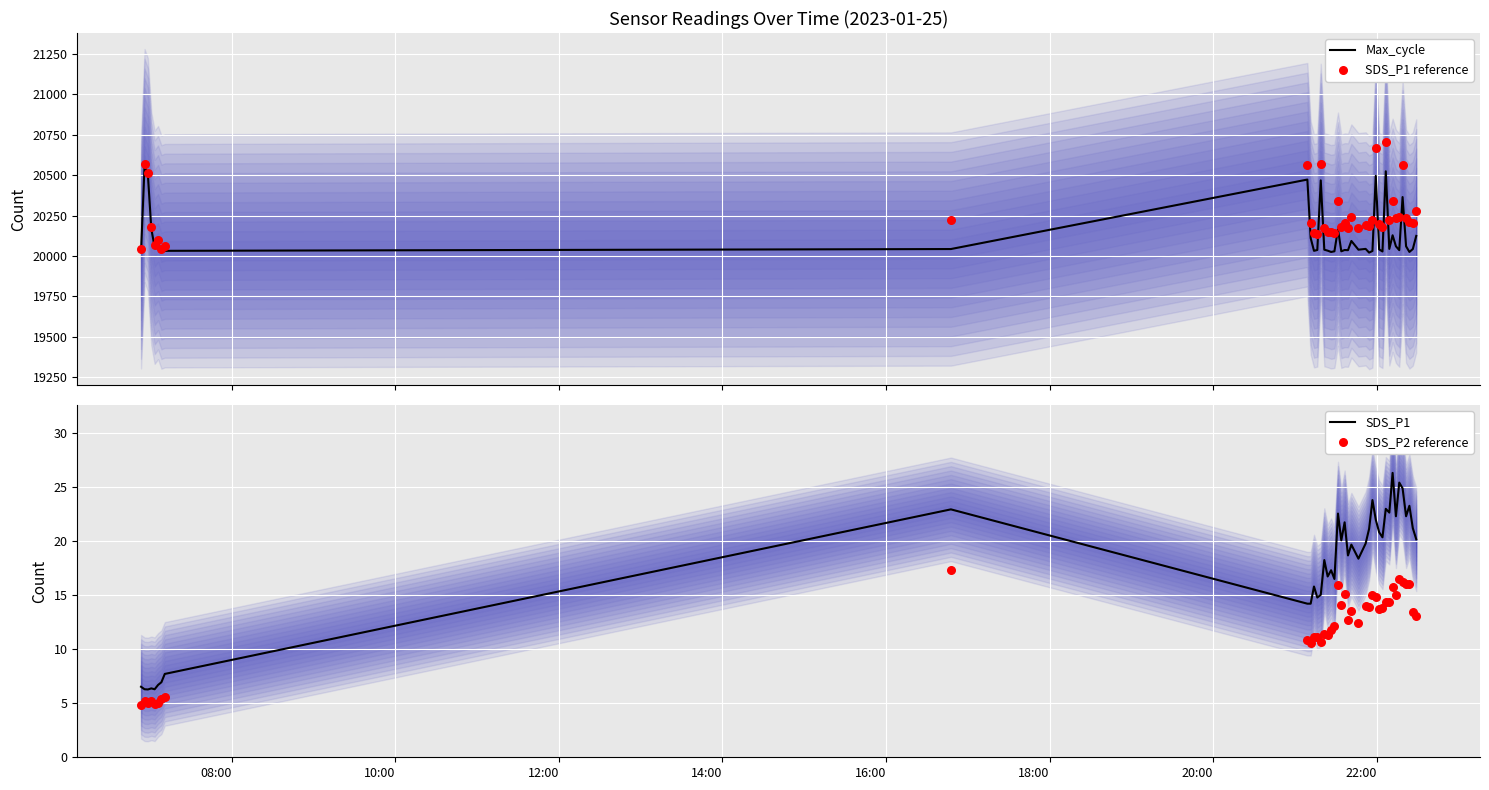

At how many categories does at least one series exceed 4728?

40